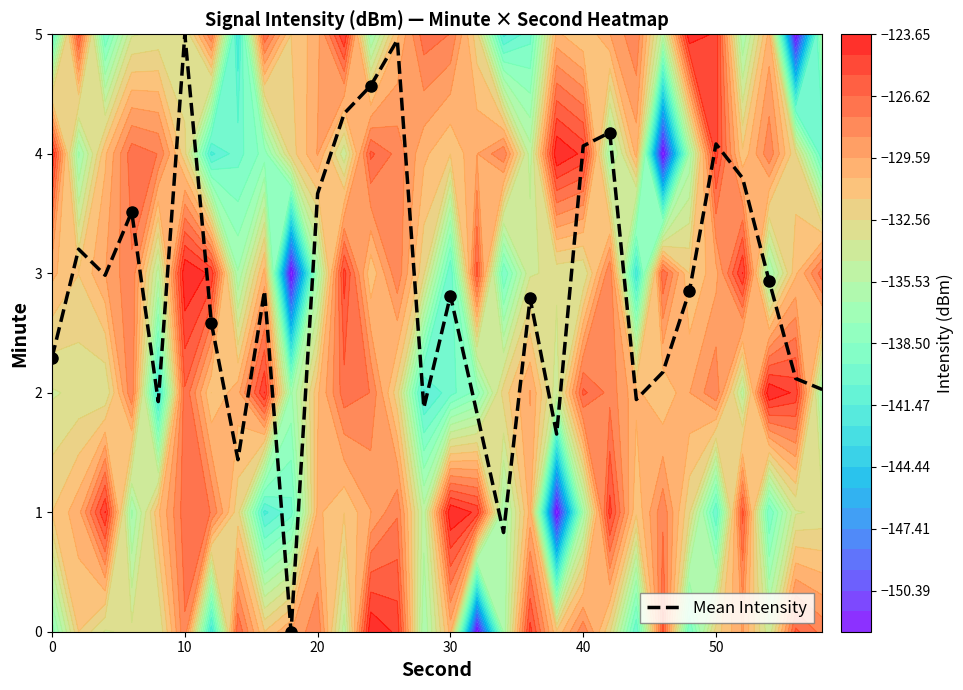

The Mean Intensity series shows 4.1 at 40. True or false?

True